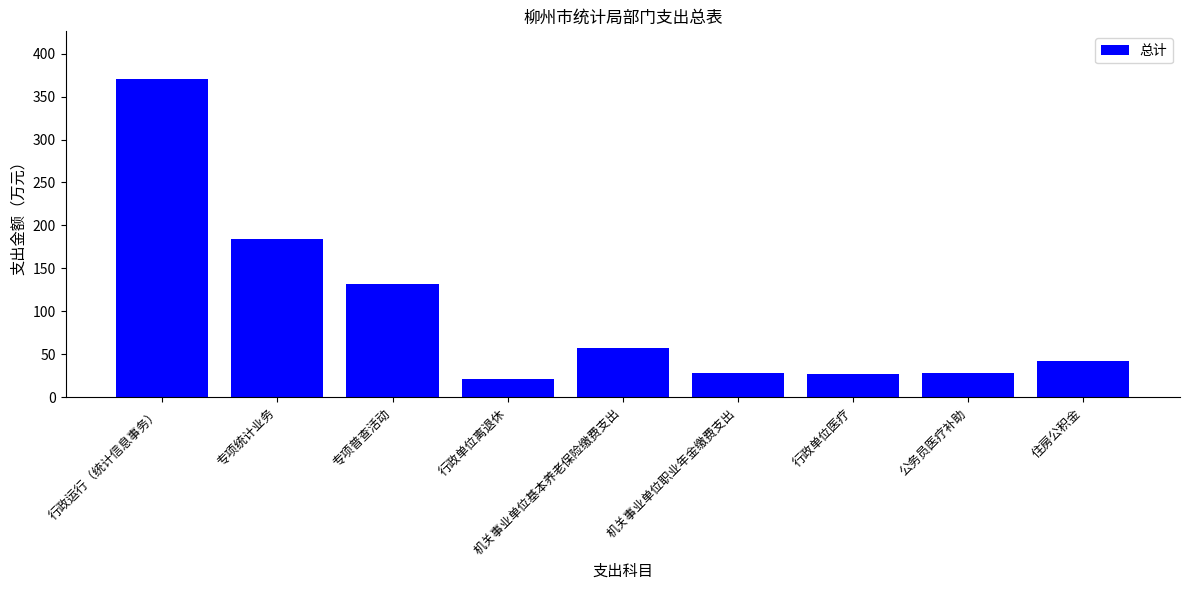

Which category has the highest value across all series?

行政运行（统计信息事务）